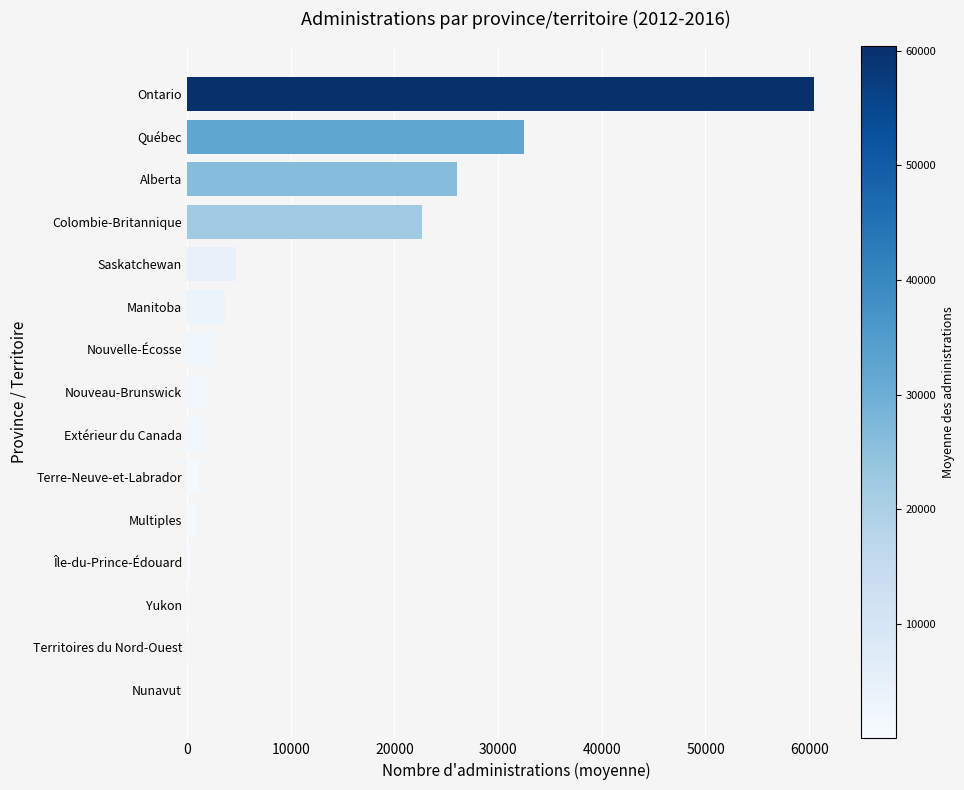

Is it true that the value at Saskatchewan is 4694?

True